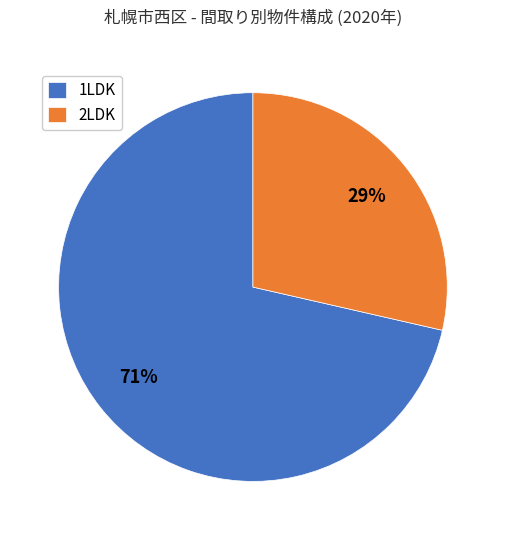

To the nearest percent, what is the average slice percentage?

50%